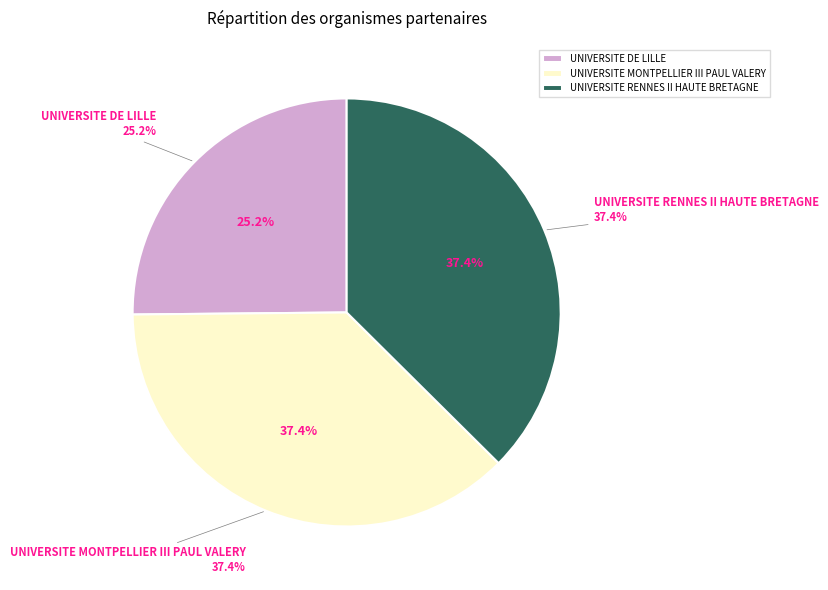

To the nearest percent, what portion does UNIVERSITE MONTPELLIER III PAUL VALERY represent?

37%